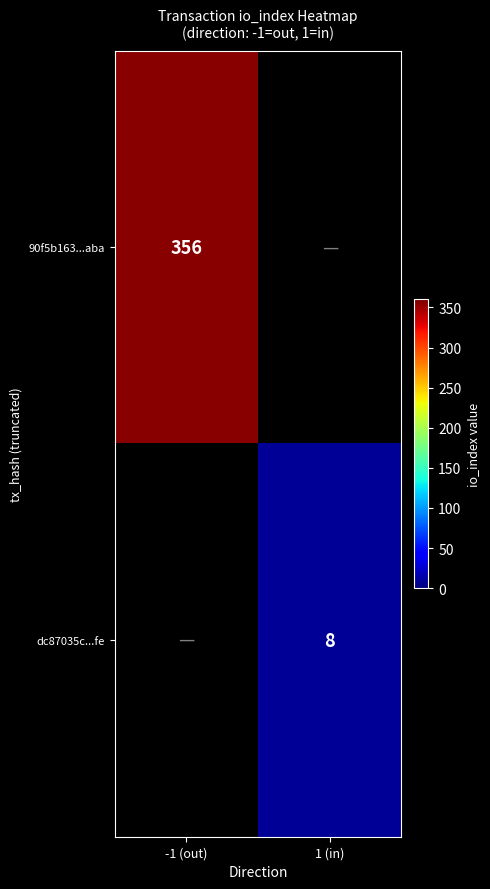

The value of dc87035c...fe at 1 (in) is 11. True or false?

False